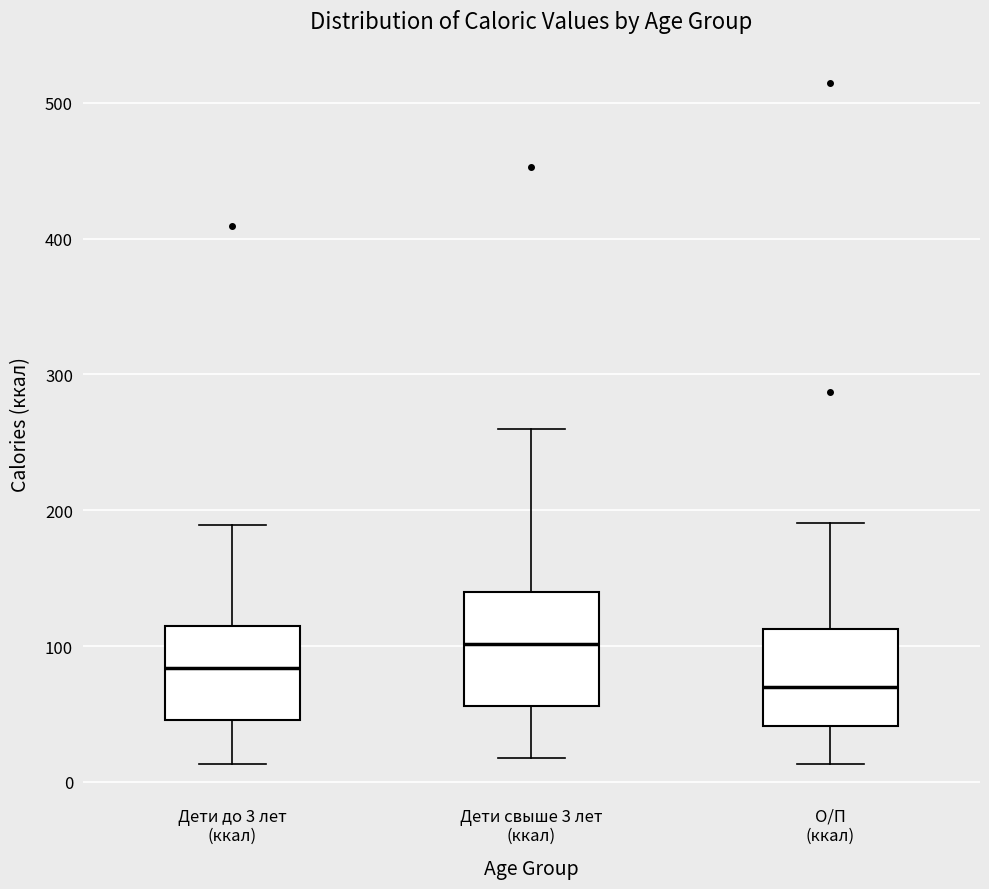

Reading left to right, read every box against the y-axis: the position of its median line, the range the box covers, and the ends of its whiskers. The values are not printed on the chart, so give them approximately, as read against the axis.

Дети до 3 лет (ккал): median 80, box 50 to 110, whiskers 10 to 190
Дети свыше 3 лет (ккал): median 100, box 60 to 140, whiskers 20 to 260
О/П (ккал): median 70, box 40 to 110, whiskers 10 to 190